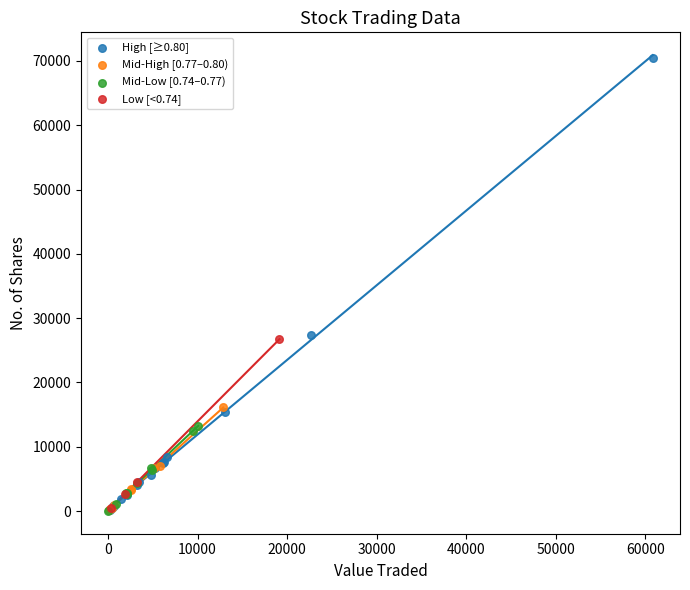

Which series reaches the maximum Y coordinate?

High [≥0.80]